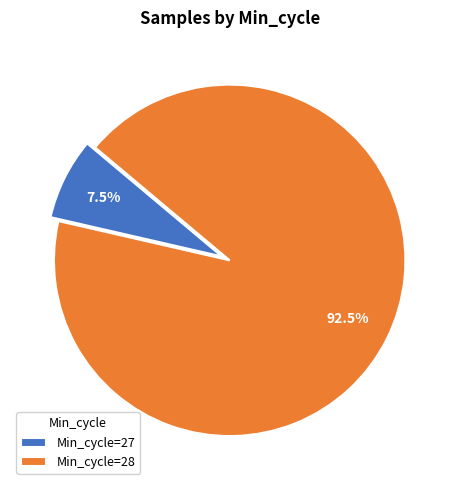

What is the smallest slice in the pie chart?

Min_cycle=27